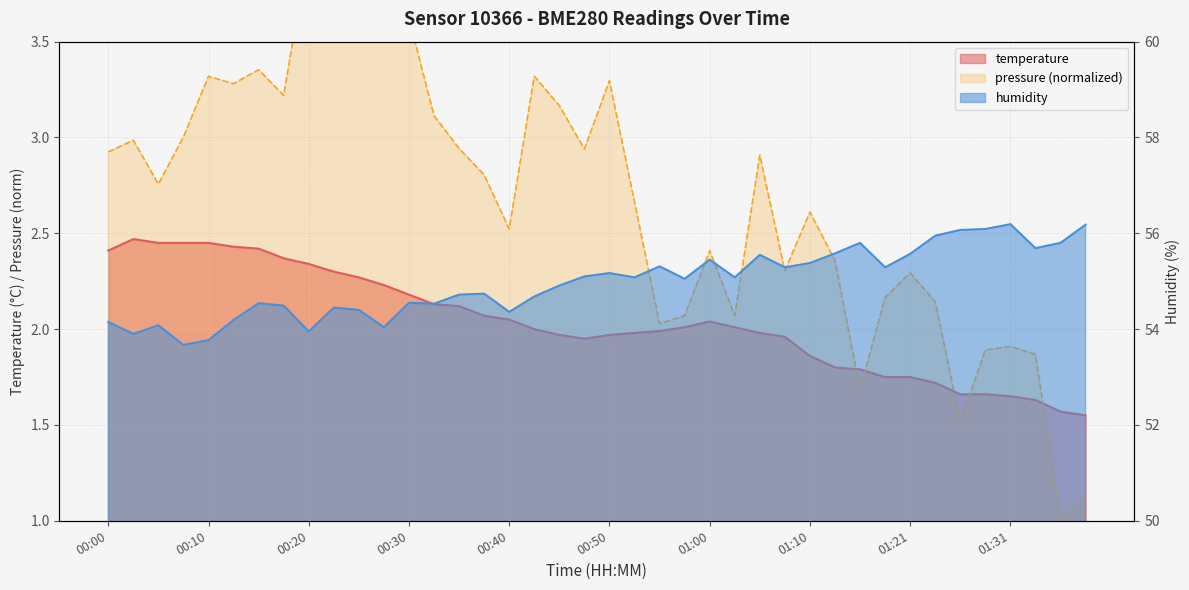

At which category does humidity reach its first local valley?

00:02